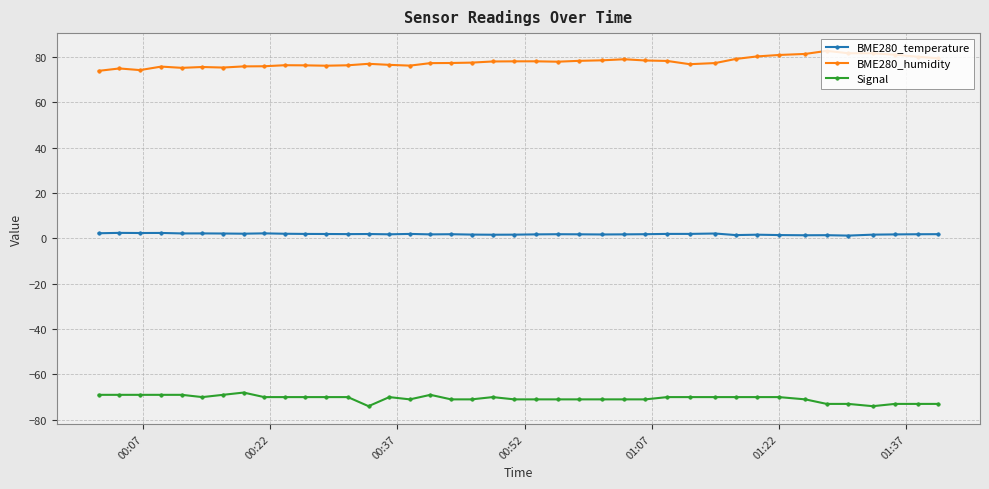

True or false: Signal and BME280_temperature cross at least once.

False